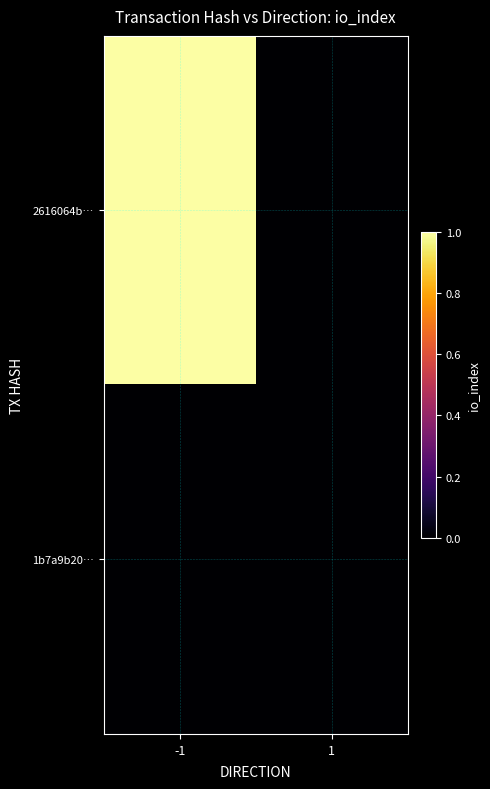

What is the spread (max minus min) of values at -1?

1